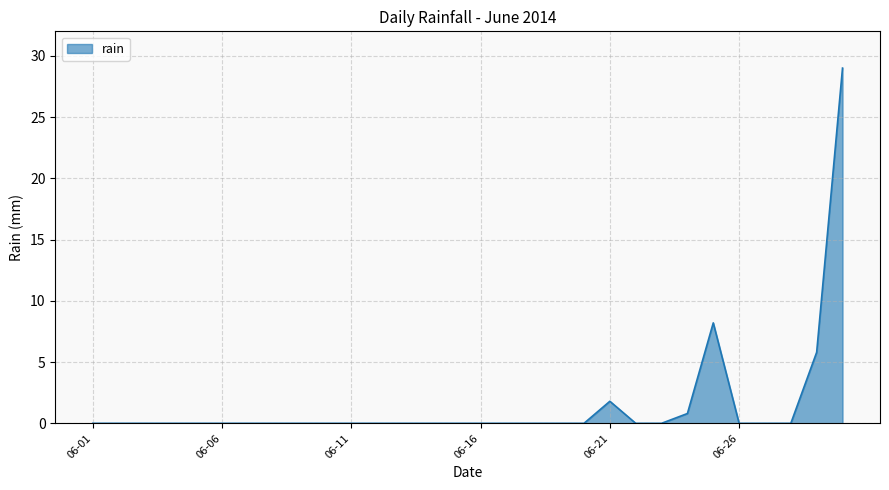

What is the difference between the maximum and minimum values?

29.0